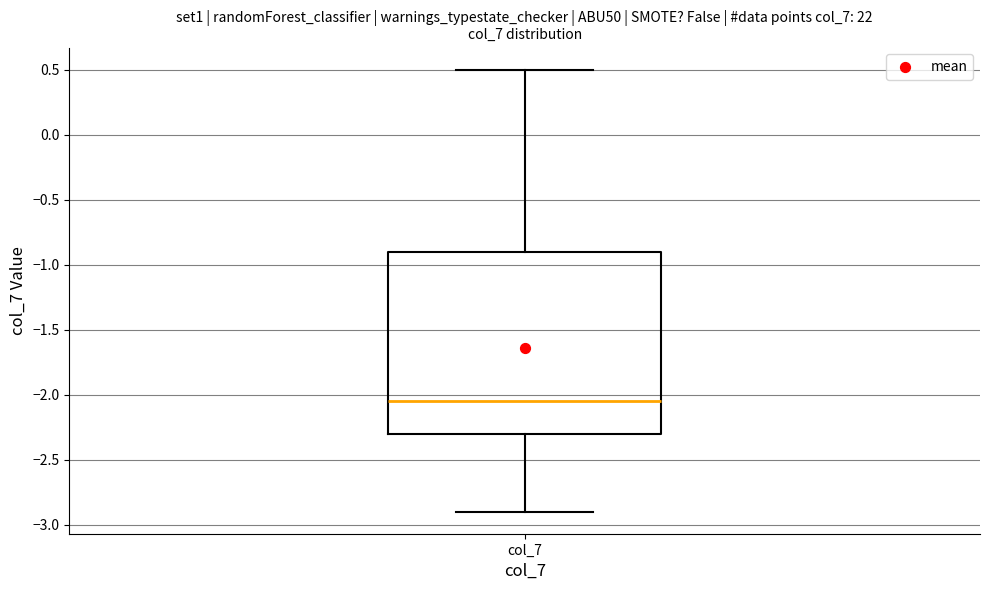

Read this box plot against the y-axis: the position of the median line, the range covered by the box, and the ends of both whiskers. The values are not printed on the chart, so give them approximately, as read against the axis.

median -2.05, box -2.30 to -0.90, whiskers -2.90 to 0.50